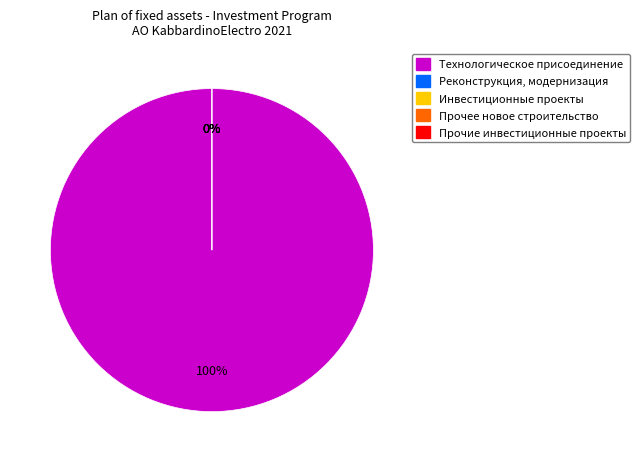

To the nearest percent, what is the average slice percentage?

20%